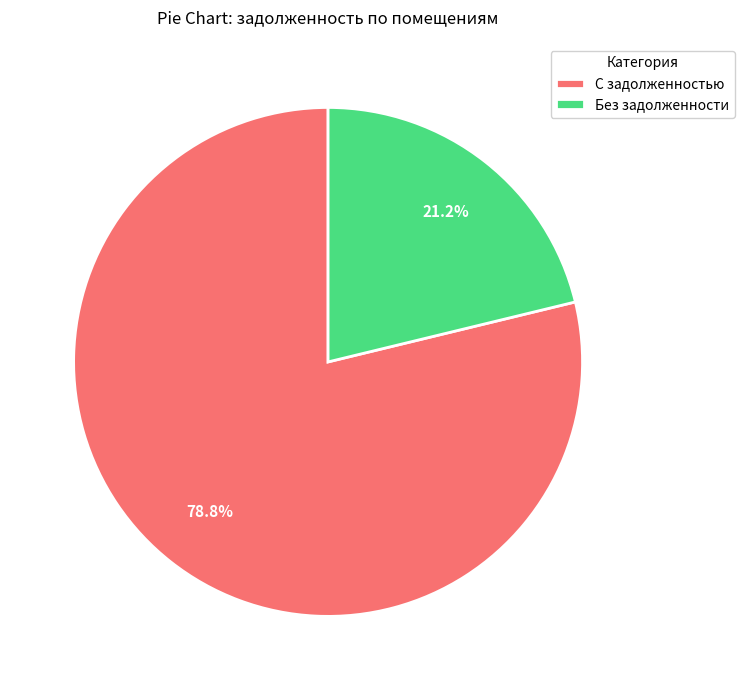

What portion of the pie excludes С задолженностью?

21.2%